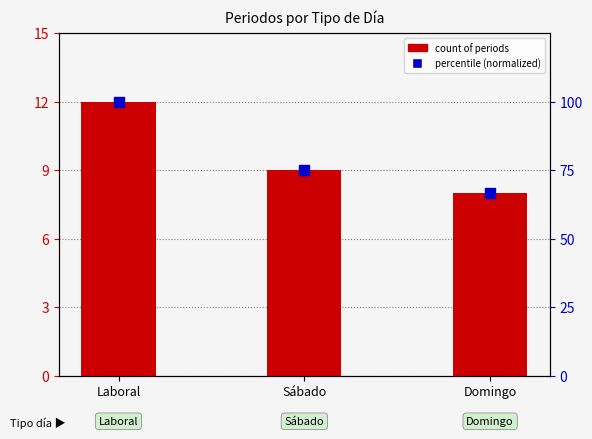

Which series has the largest total across all categories?

percentile (normalized)